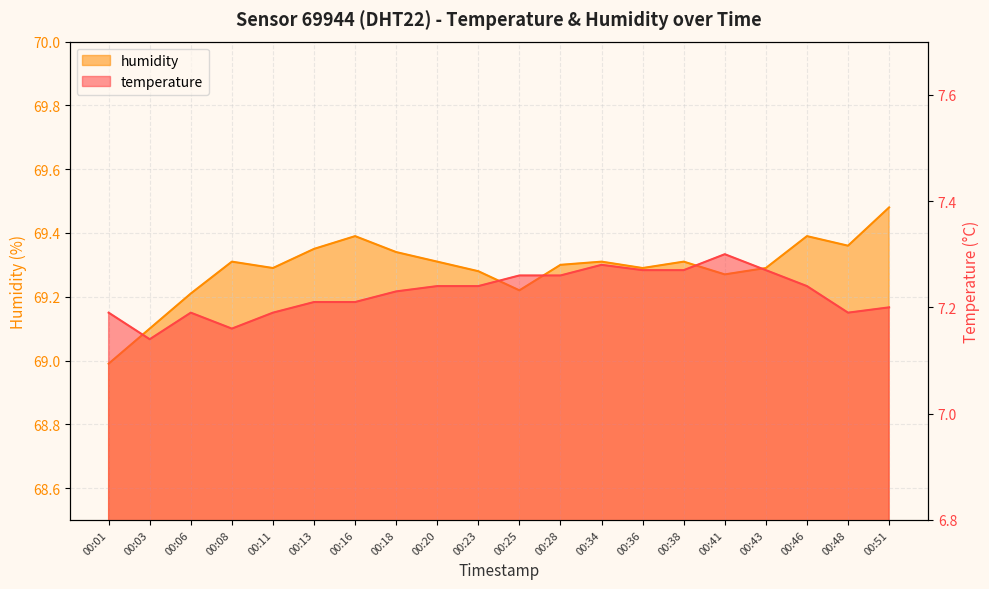

What is the sum of all humidity values?

1385.8